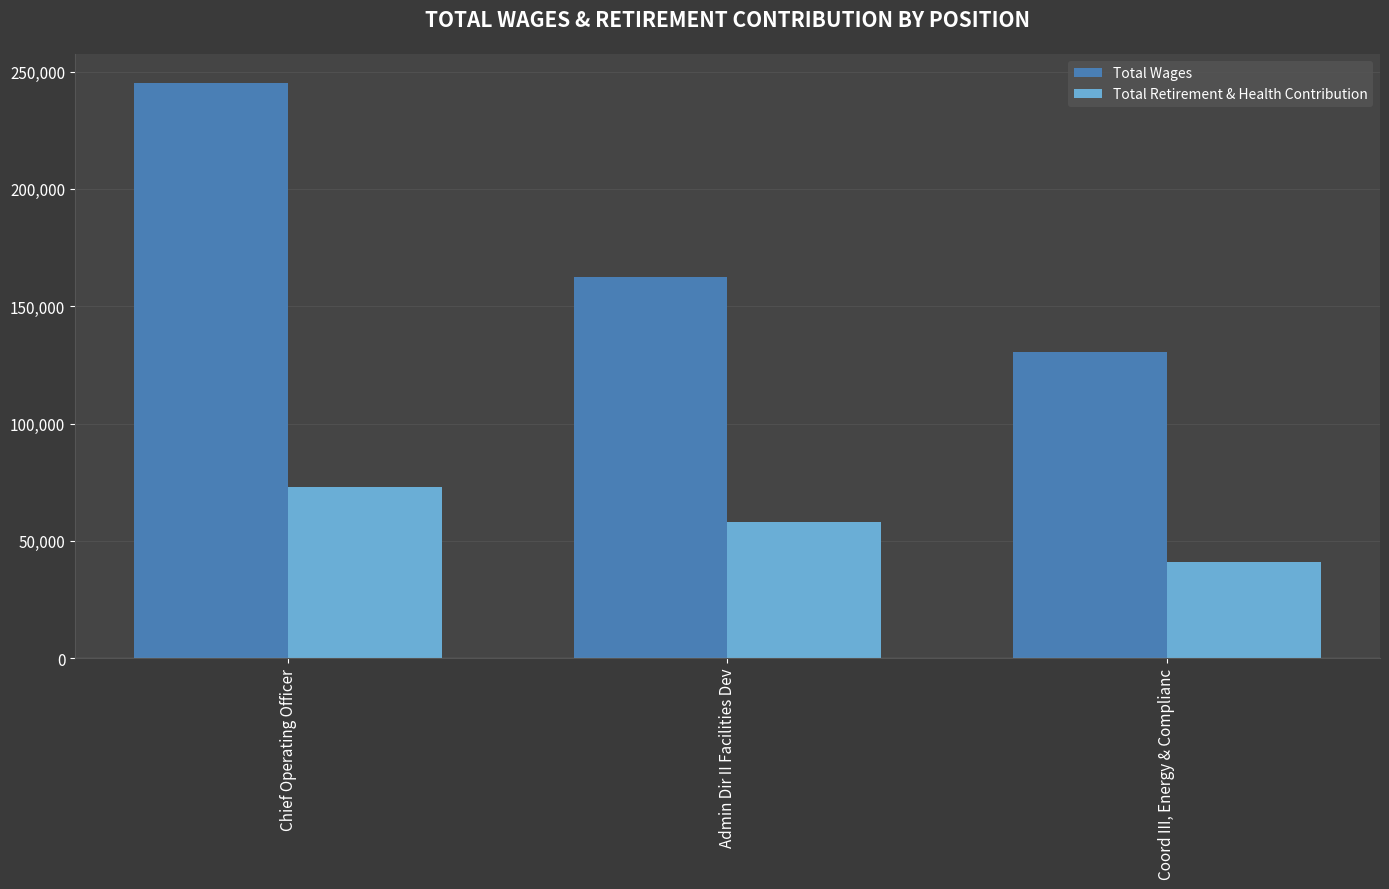

Is it true that Total Retirement & Health Contribution equals 40795 at Coord III, Energy & Complianc?

True